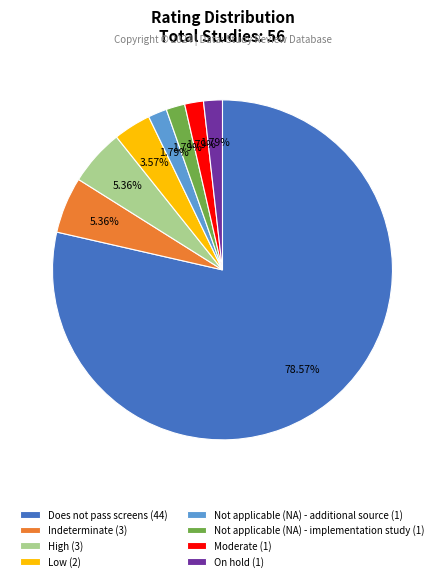

The Indeterminate slice represents 5% of the pie. True or false?

True